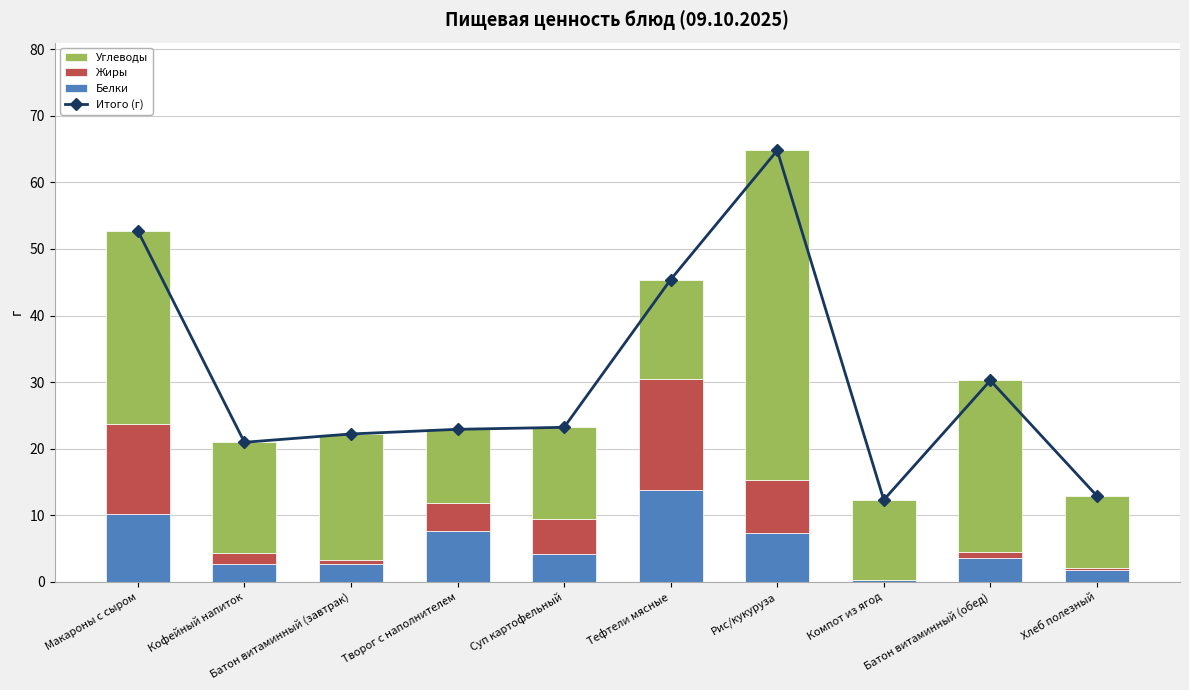

True or false: Белки has a value of 1.8 at Хлеб полезный.

True